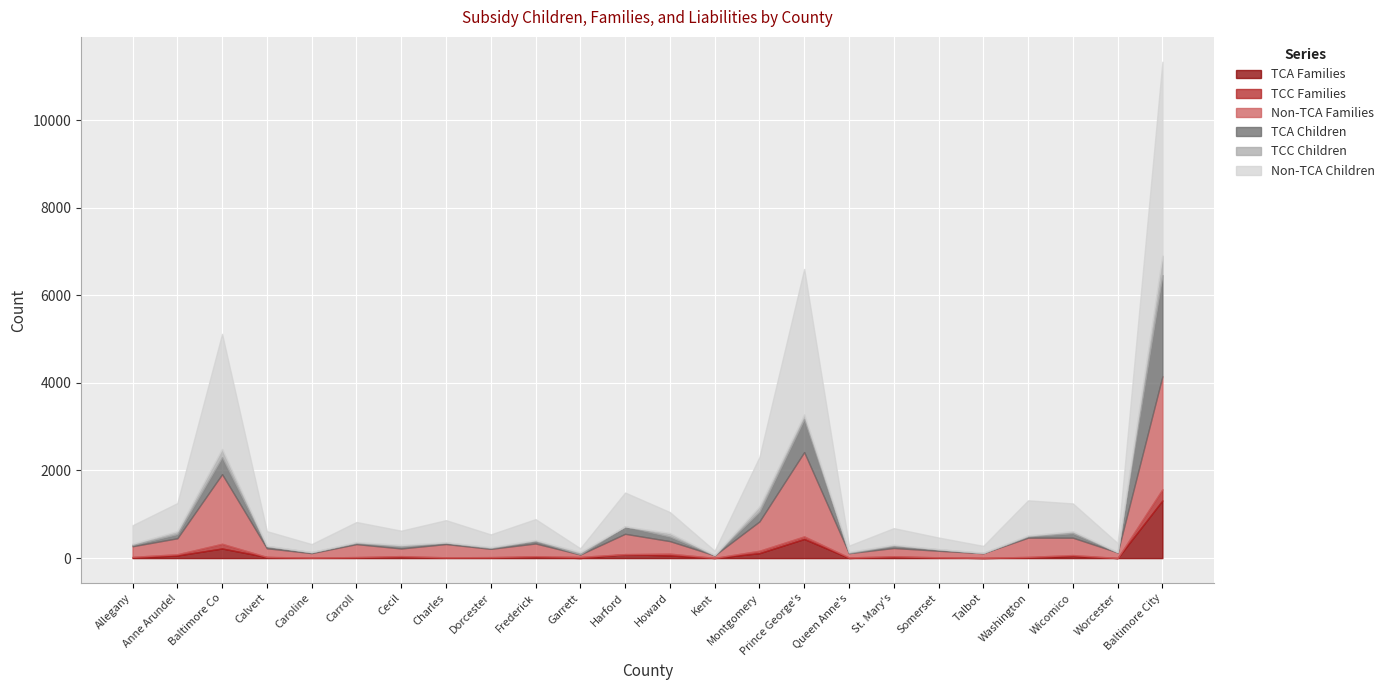

Reading right to left, transcribe all the data shown in this chart.

TCA Families: 1316	2	49	16	2	16	28	4	437	113	3	60	91	3	31	11	13	27	17	9	24	220	60	14
TCC Families: 255	1	21	12	4	2	14	12	59	55	3	42	0	25	13	12	5	19	7	3	3	107	28	15
Non-TCA Families: 2580	127	396	439	107	150	189	97	1925	669	58	286	464	55	290	189	303	174	296	102	198	1590	365	242
TCA Children: 2309	6	102	31	3	32	51	8	750	222	5	104	170	8	59	20	33	43	29	21	49	386	94	28
TCC Children: 445	3	45	19	7	4	23	21	105	120	3	79	0	46	18	19	6	37	16	3	6	189	68	28
Non-TCA Children: 4426	204	635	802	156	266	379	143	3325	1130	97	480	772	87	479	290	506	326	459	182	335	2627	640	423